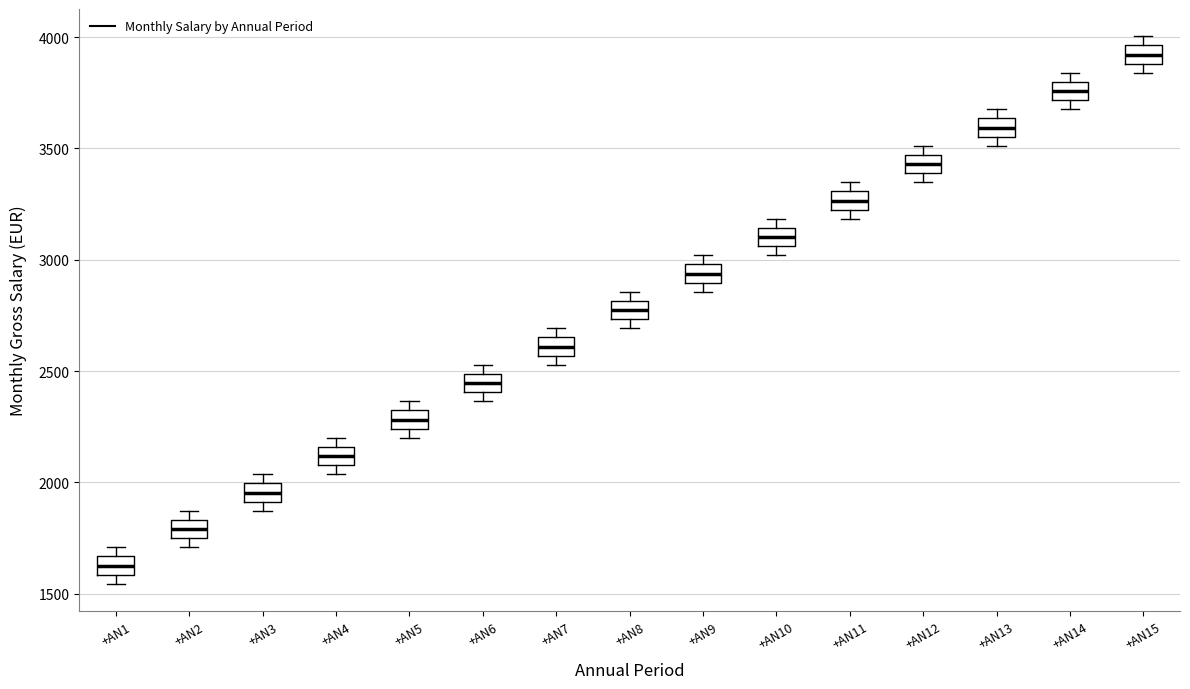

Reading left to right, transcribe this box plot: for each box, give where its median line is, the range the box spans, and where its two whiskers end, as read against the y-axis. The values are not printed on the chart, so give them approximately, as read against the axis.

+AN1: median 1650 (inside the box), box 1600 to 1650, whiskers 1550 to 1700
+AN2: median 1800, box 1750 to 1850, whiskers 1700 to 1850 (just above the box's upper edge)
+AN3: median 1950, box 1900 to 2000, whiskers 1850 to 2050
+AN4: median 2100 (inside the box), box 2100 to 2150, whiskers 2050 to 2200
+AN5: median 2300 (inside the box), box 2250 to 2300, whiskers 2200 to 2350
+AN6: median 2450, box 2400 to 2500, whiskers 2350 to 2550
+AN7: median 2600, box 2550 to 2650, whiskers 2550 (just below the box's lower edge) to 2700
+AN8: median 2750 (inside the box), box 2750 to 2800, whiskers 2700 to 2850
+AN9: median 2950, box 2900 to 3000, whiskers 2850 to 3000 (just above the box's upper edge)
+AN10: median 3100, box 3050 to 3150, whiskers 3000 to 3200
+AN11: median 3250, box 3200 to 3300, whiskers 3200 (just below the box's lower edge) to 3350
+AN12: median 3450 (inside the box), box 3400 to 3450, whiskers 3350 to 3500
+AN13: median 3600, box 3550 to 3650, whiskers 3500 to 3700
+AN14: median 3750, box 3700 to 3800, whiskers 3700 (below the box's lower edge) to 3850
+AN15: median 3900 (inside the box), box 3900 to 3950, whiskers 3850 to 4000